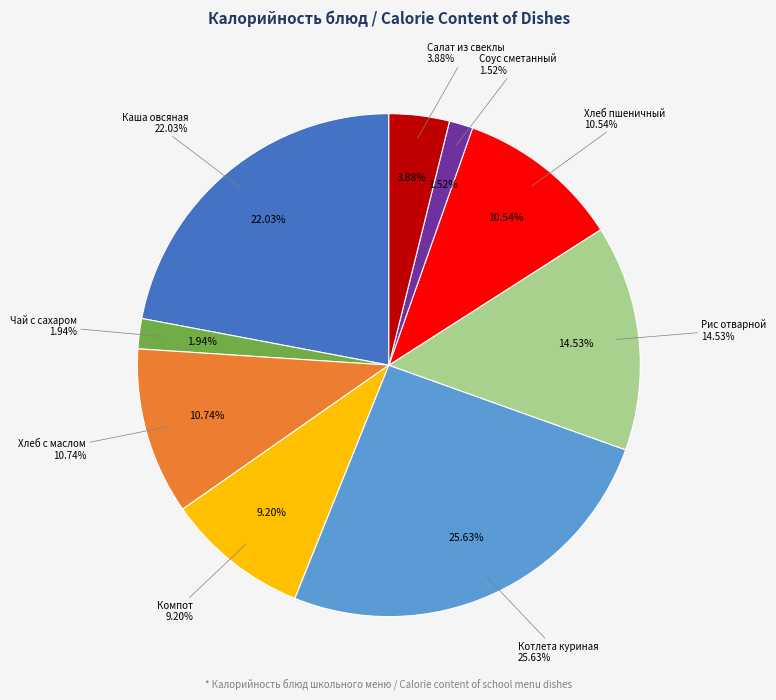

The Хлеб пшеничный slice represents 11% of the pie. True or false?

True